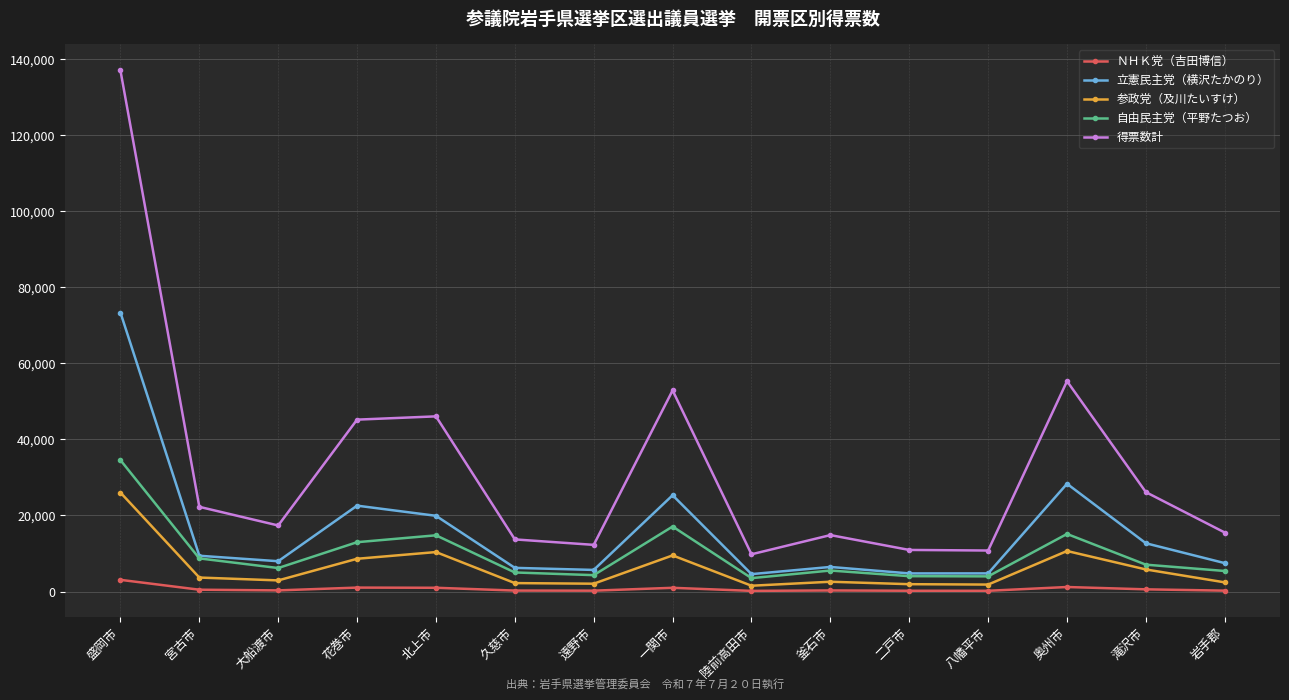

What is the difference between the maximum and minimum values in the 自由民主党（平野たつお） series?

31035